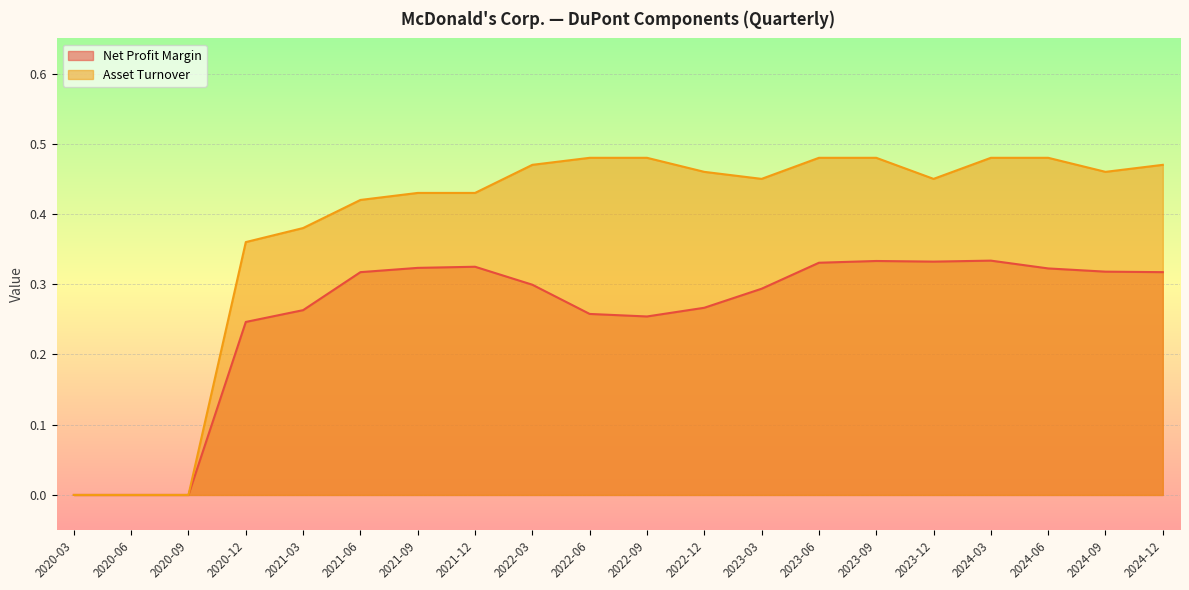

What is the label of the 18th point from the right?

2020-09